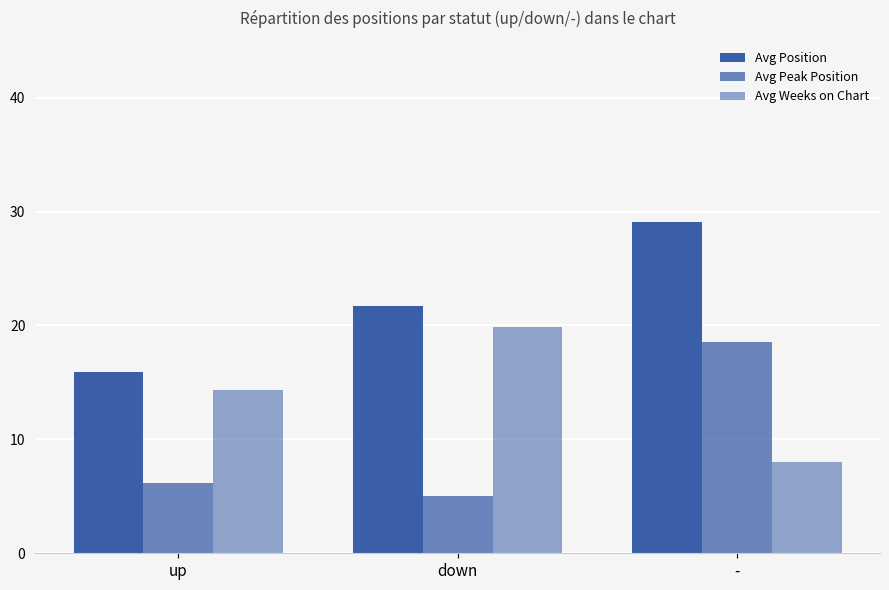

What is the sum of all Avg Weeks on Chart values?

42.2